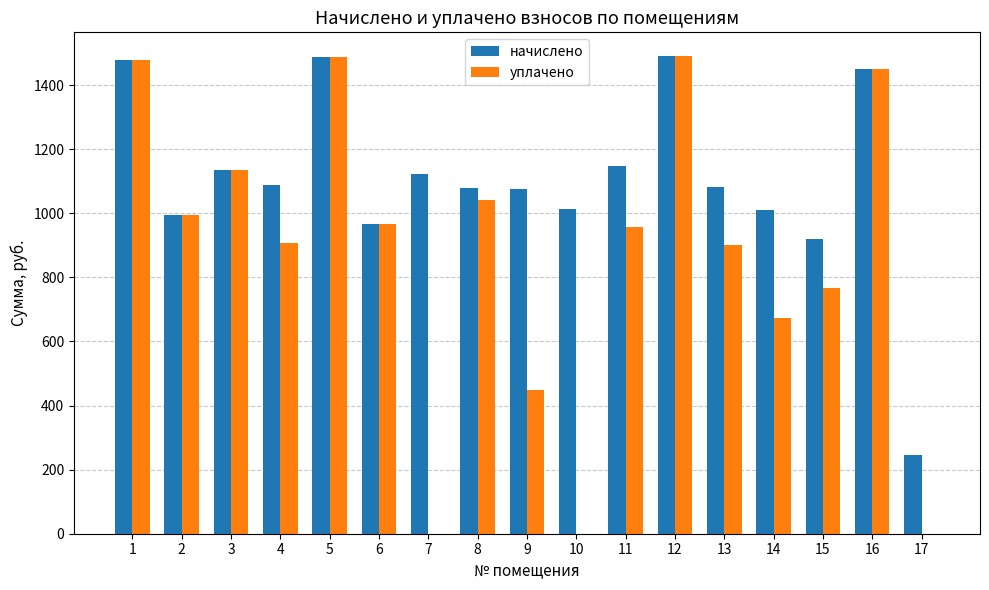

Count the number of data series in this chart.

2